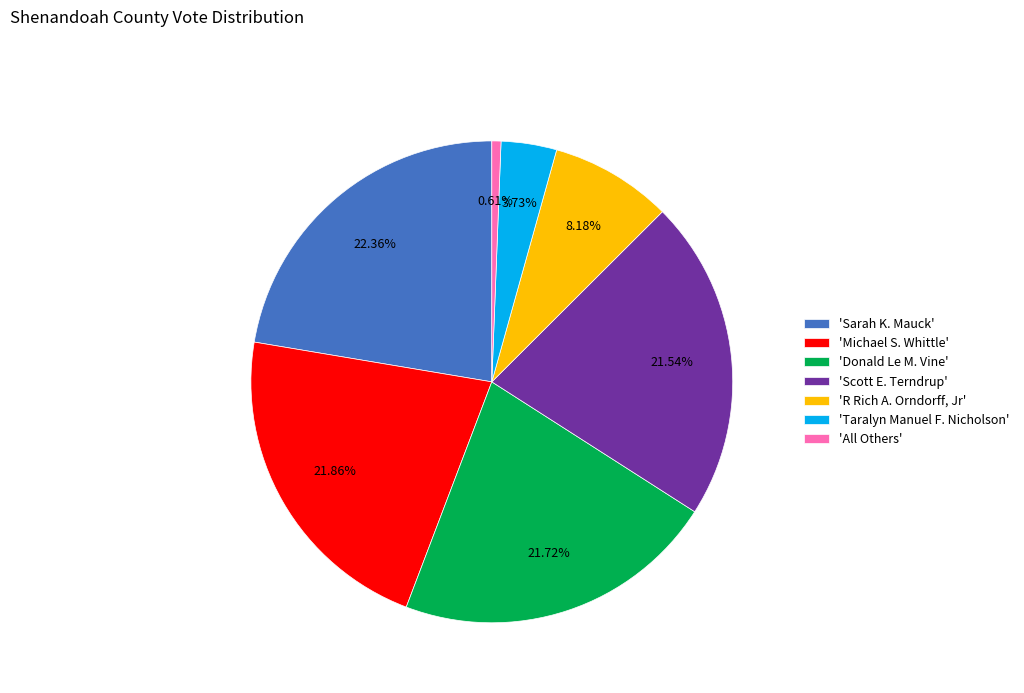

Which category has the smallest portion of the pie?

'All Others'